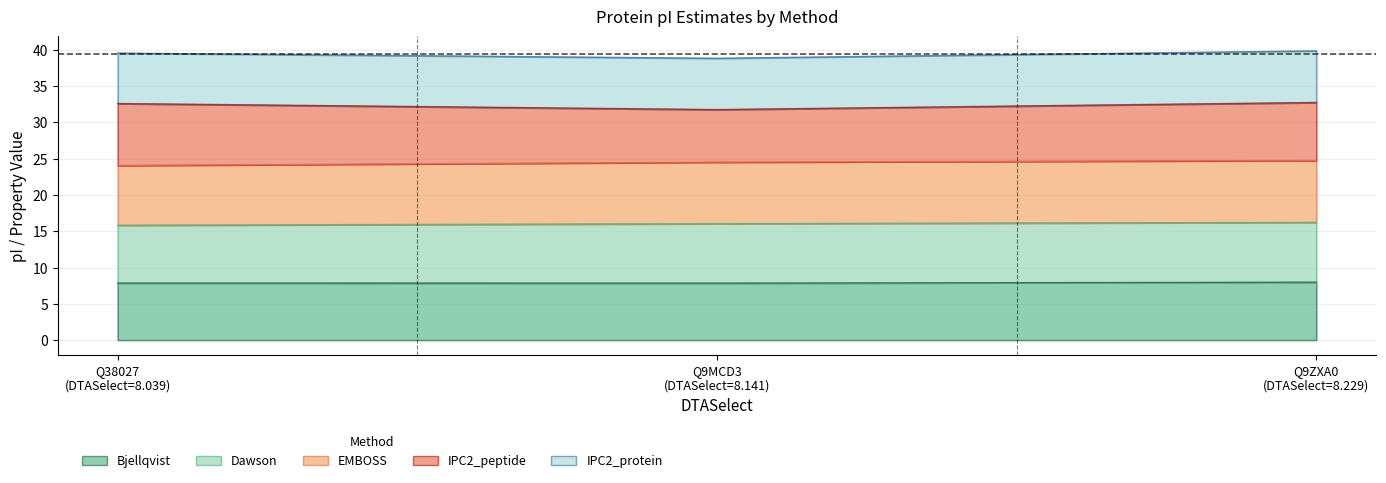

True or false: Dawson has a value of 37.0 at Q9ZXA0 (DTASelect=8.229).

False